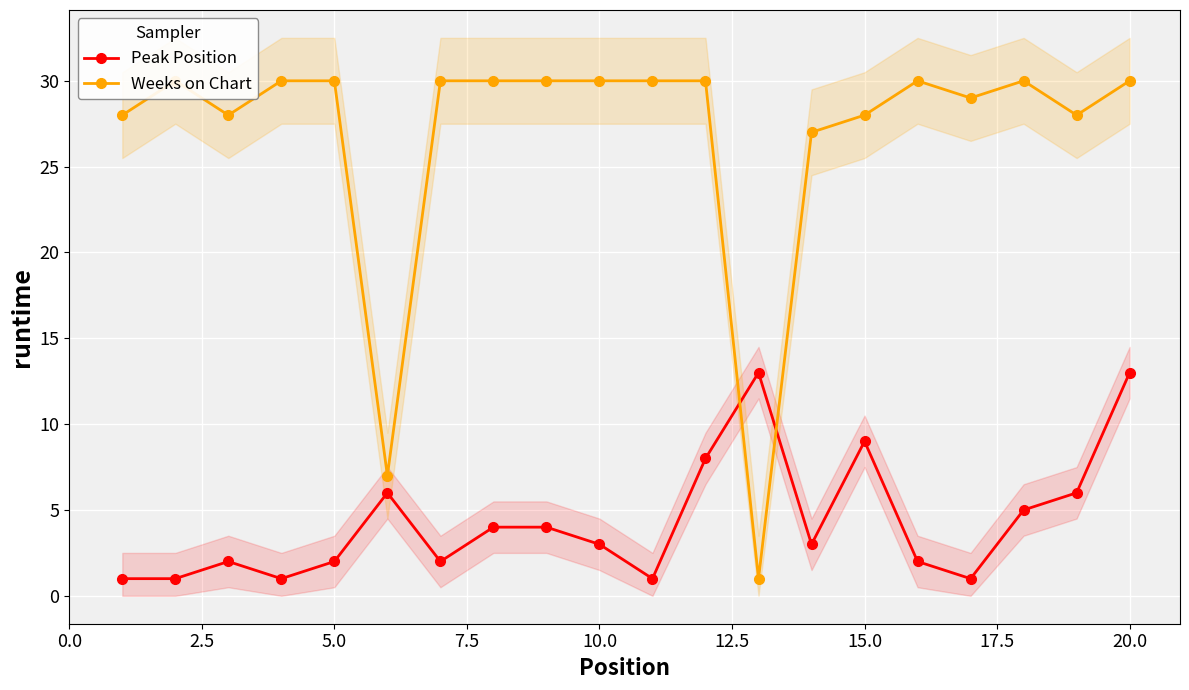

True or false: Peak Position has more than 1 interior local peaks.

True